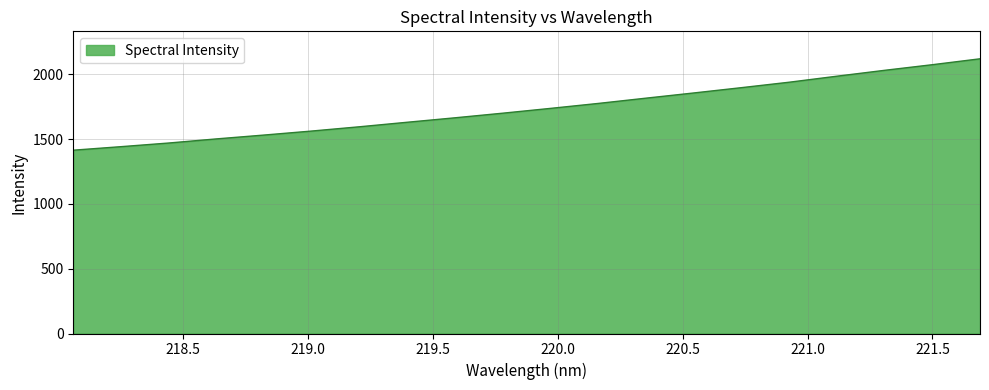

What is the maximum value shown in the chart?

2119.0